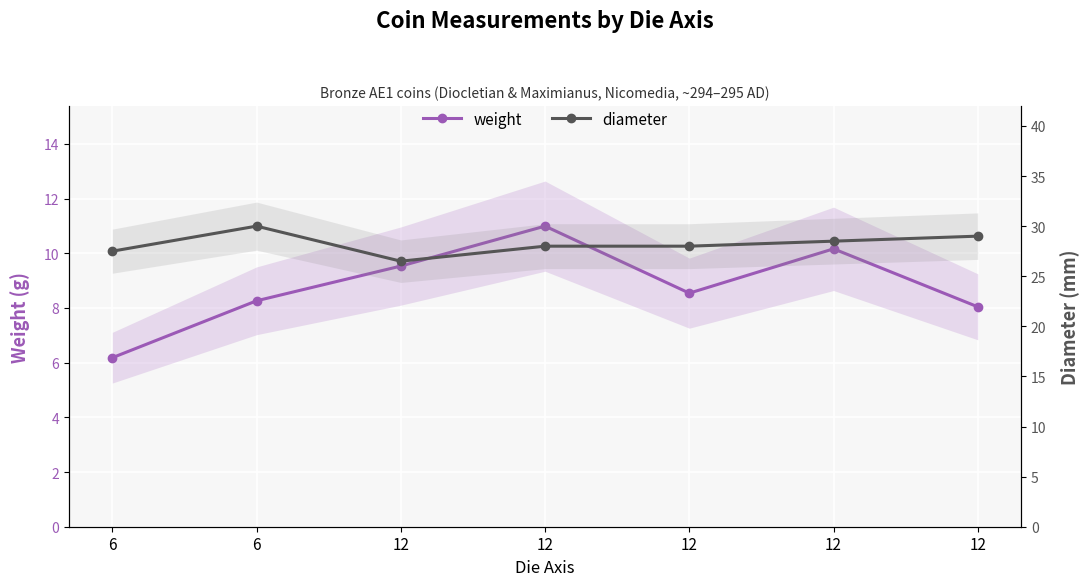

What is the maximum value for weight?

11.0